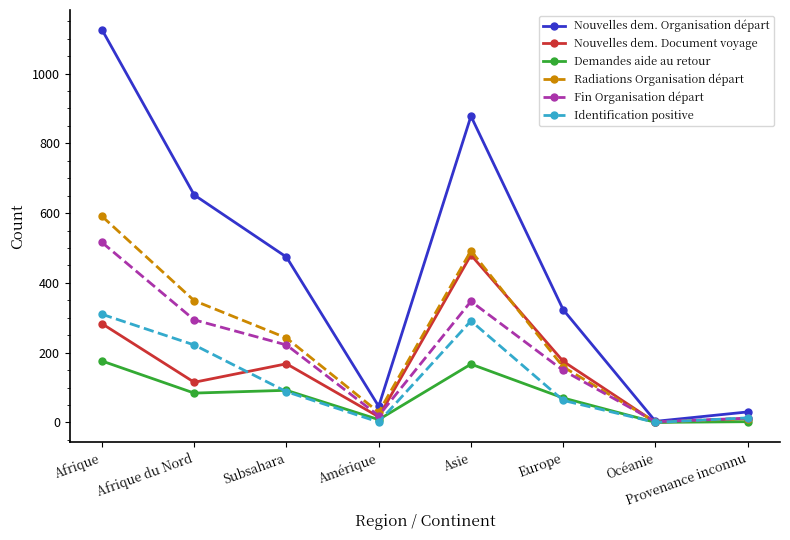

What position from the right is Afrique?

8